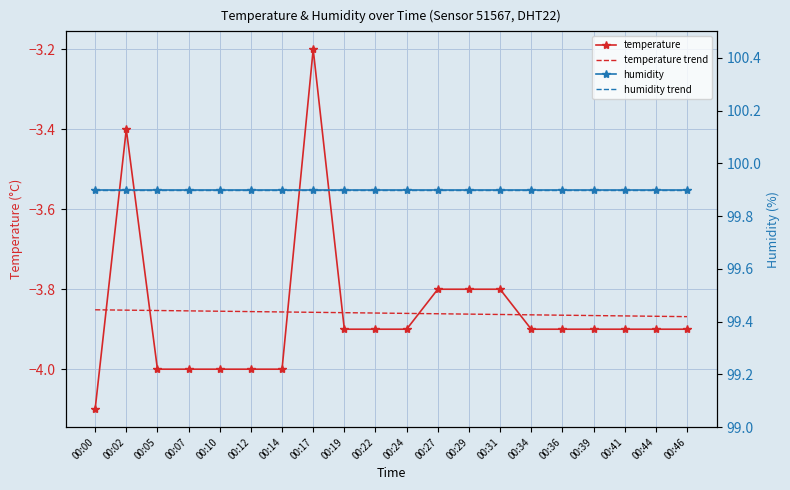

What is the value of the humidity trend point at the 4th from the left?

99.9